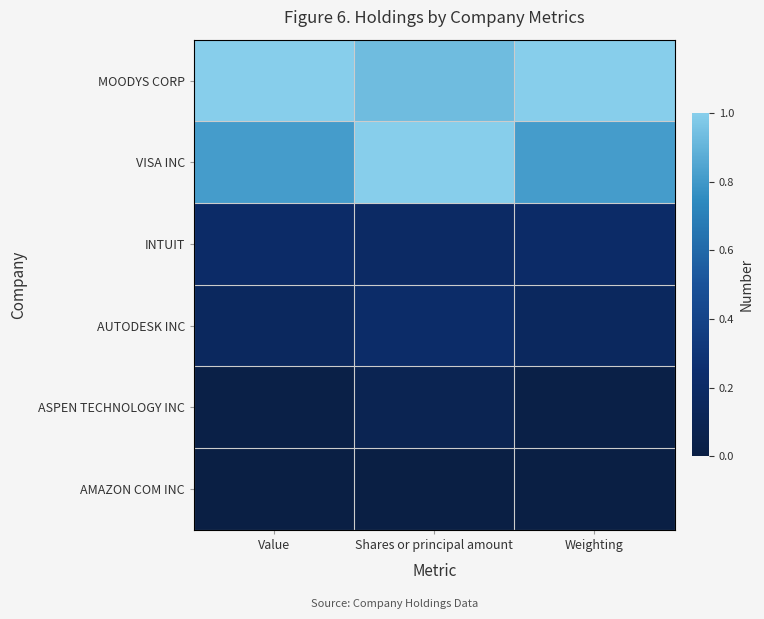

Which series has the widest spread of values?

VISA INC